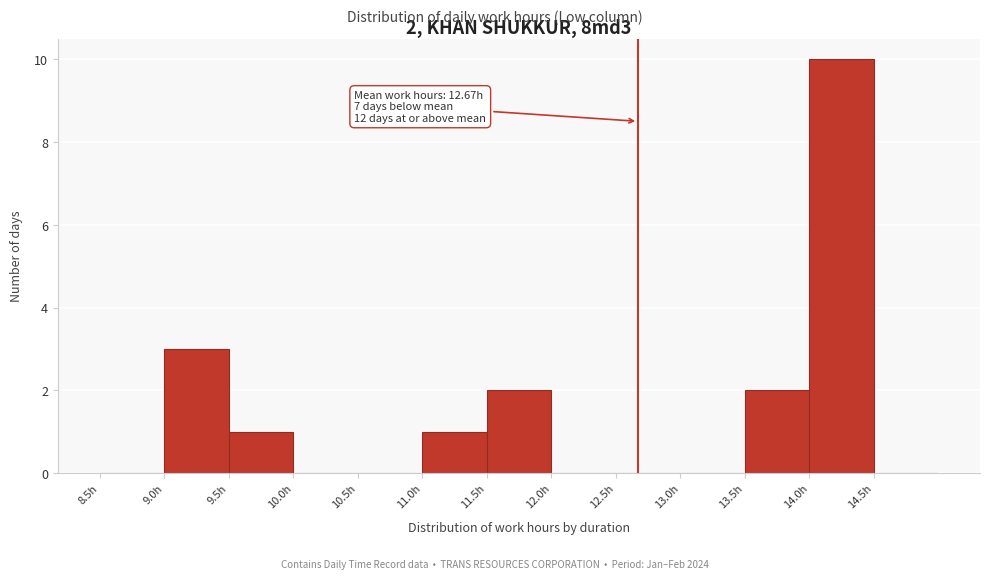

Which range on the x-axis has the tallest bar?

14.0 to 14.5